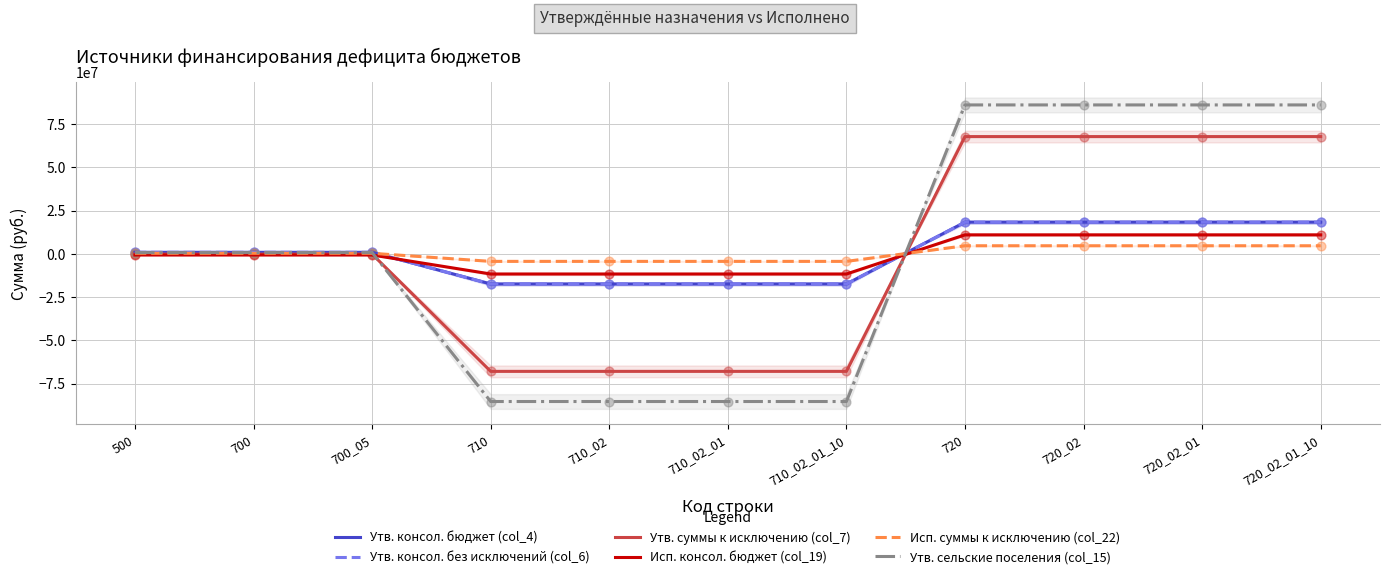

At which category is the sum across all series the highest?

720